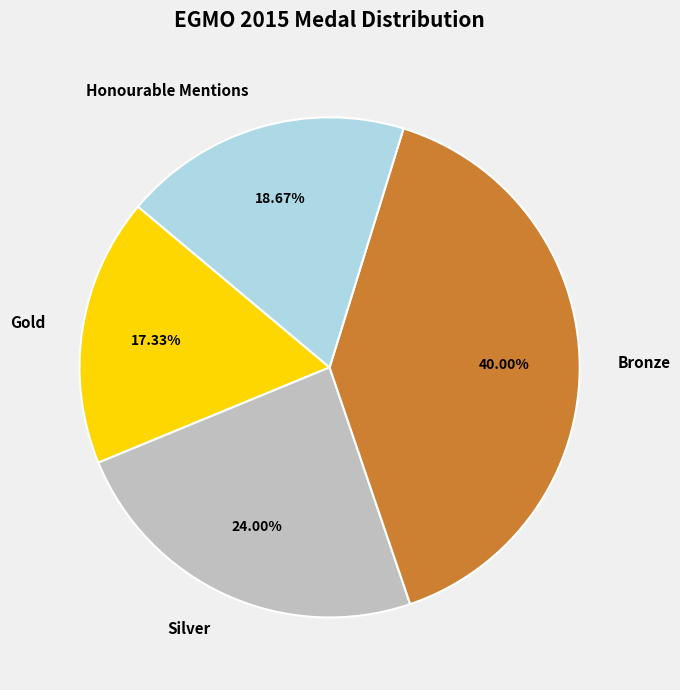

Which slice is the smallest?

Gold